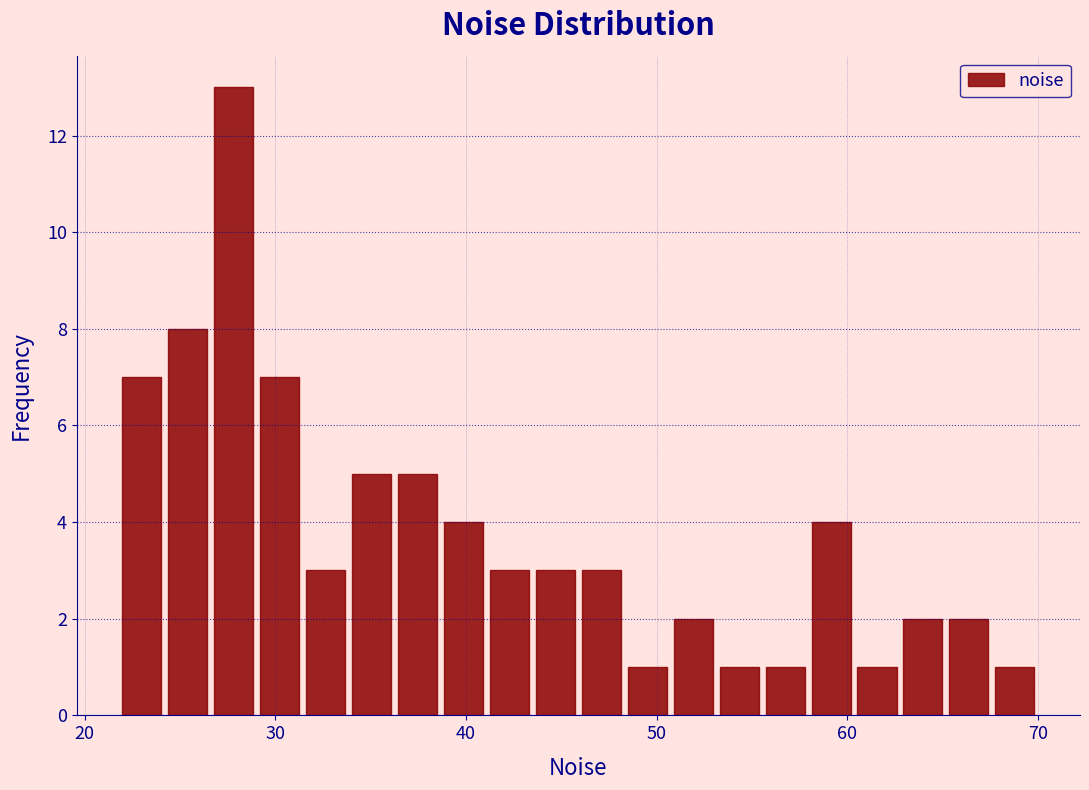

Around what value on the x-axis is the tallest bar? Give the approximate position of its centre, as read against the axis.

28